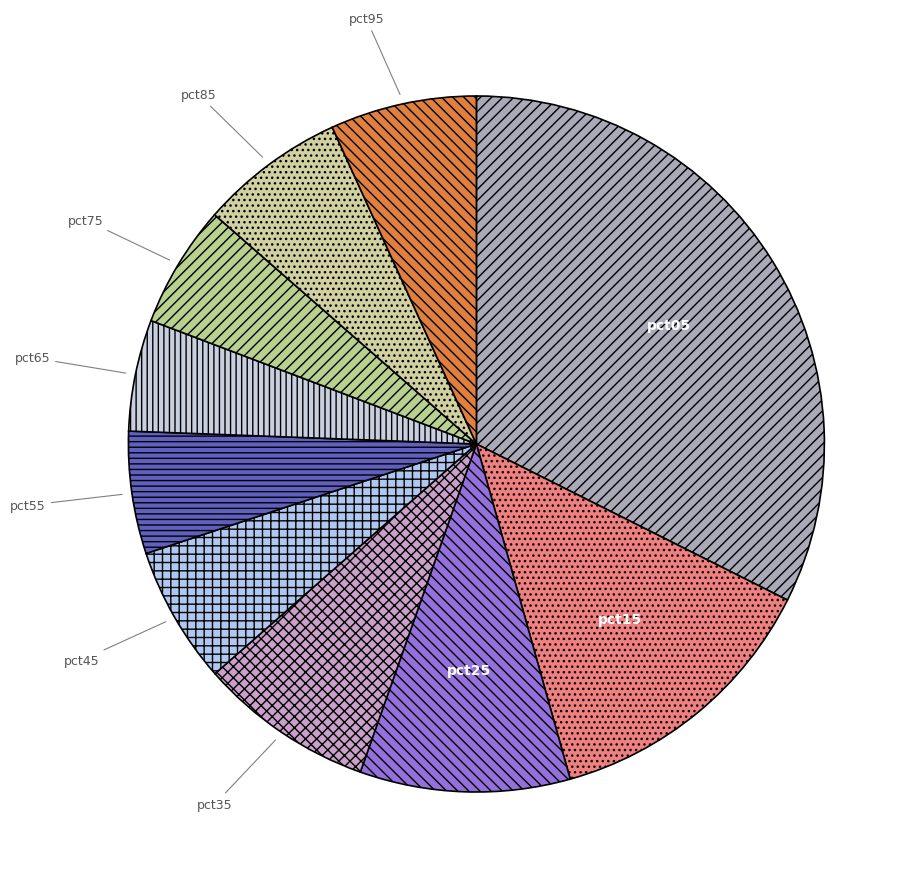

Do pct95 and pct65 together represent more than half of the pie?

No